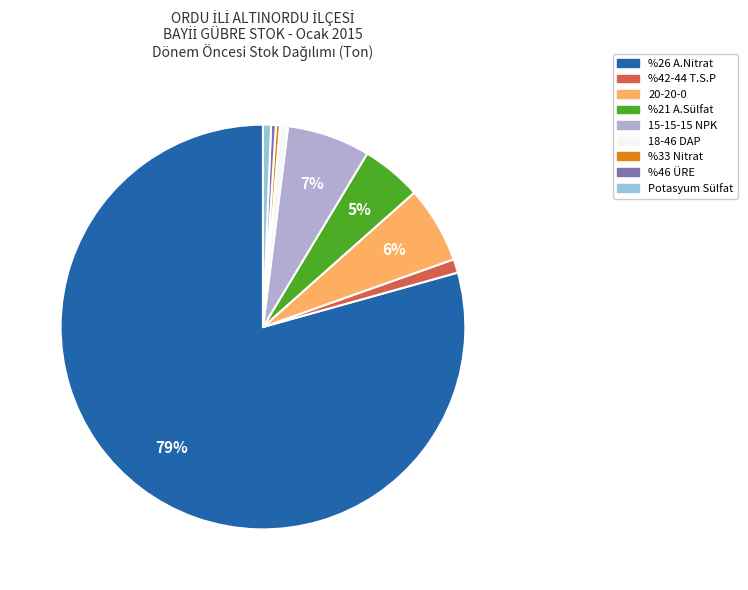

Is it true that %26 A.Nitrat is 79% of the pie?

True